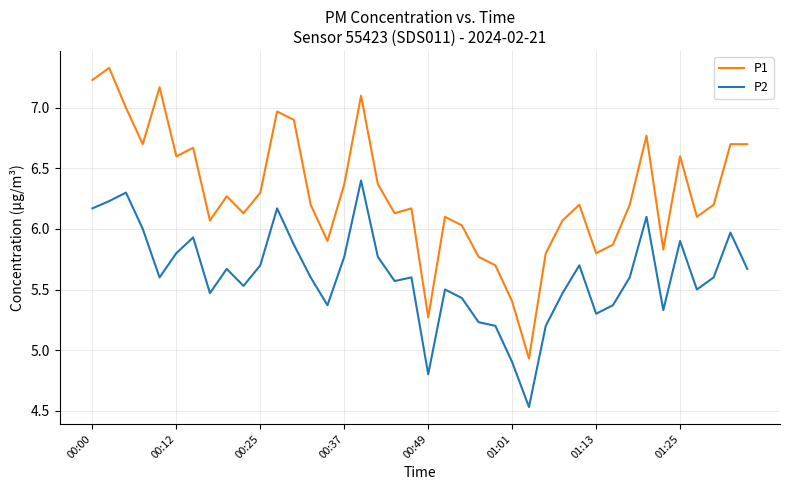

Reading left to right, transcribe all the data shown in this chart.

P1: 7.2	7.3	7.0	6.7	7.2	6.6	6.7	6.1	6.3	6.1	6.3	7.0	6.9	6.2	5.9	6.4	7.1	6.4	6.1	6.2	5.3	6.1	6.0	5.8	5.7	5.4	4.9	5.8	6.1	6.2	5.8	5.9	6.2	6.8	5.8	6.6	6.1	6.2	6.7	6.7
P2: 6.2	6.2	6.3	6.0	5.6	5.8	5.9	5.5	5.7	5.5	5.7	6.2	5.9	5.6	5.4	5.8	6.4	5.8	5.6	5.6	4.8	5.5	5.4	5.2	5.2	4.9	4.5	5.2	5.5	5.7	5.3	5.4	5.6	6.1	5.3	5.9	5.5	5.6	6.0	5.7